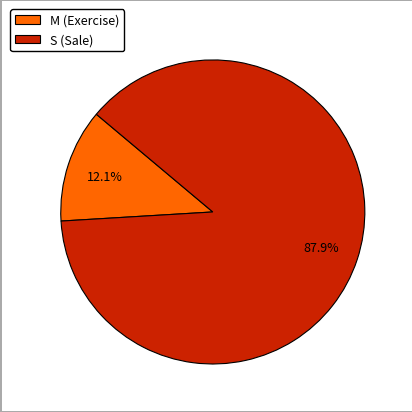

What is the ratio of the value at S (Sale) to the value at M (Exercise)?

7.3